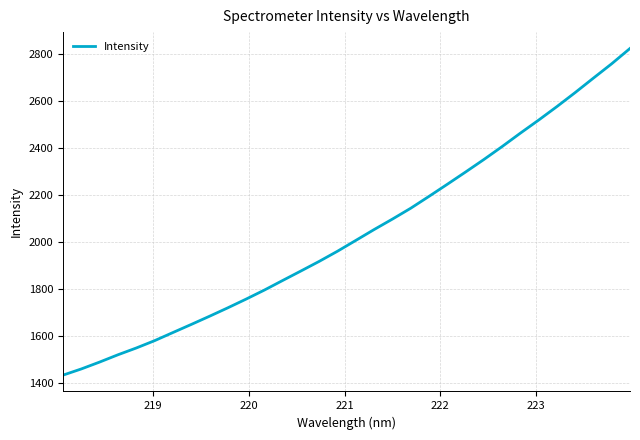

What is the minimum value shown in the chart?

1434.1